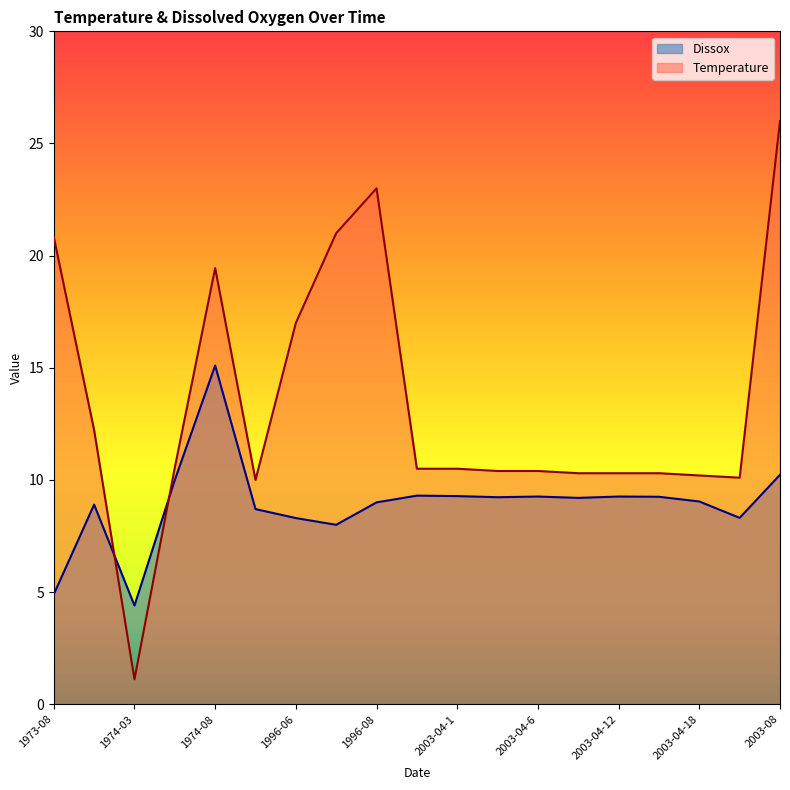

What is the difference between the maximum and minimum values in the Temperature series?

24.9